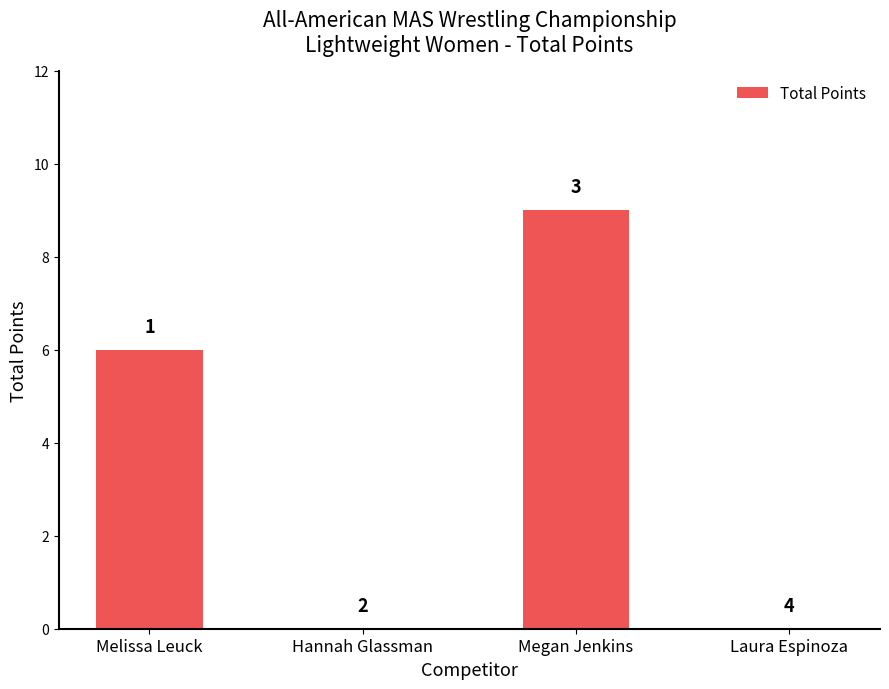

The value at Hannah Glassman is 6. True or false?

False